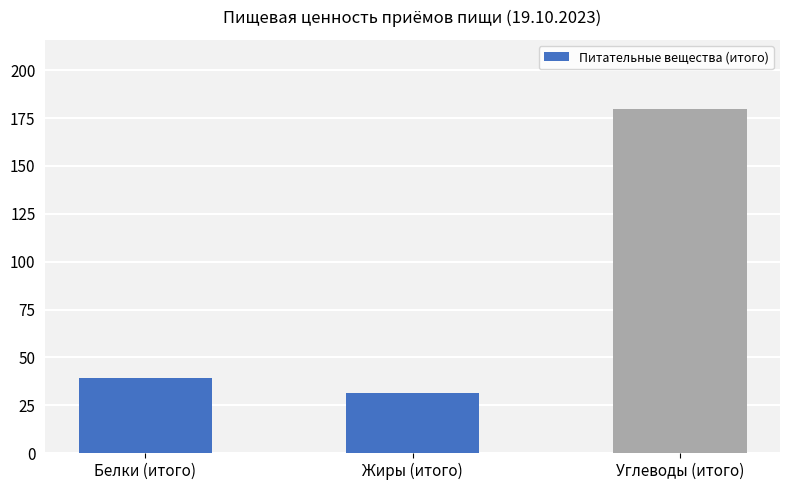

List the labels in order of value, largest first.

Углеводы (итого), Белки (итого), Жиры (итого)